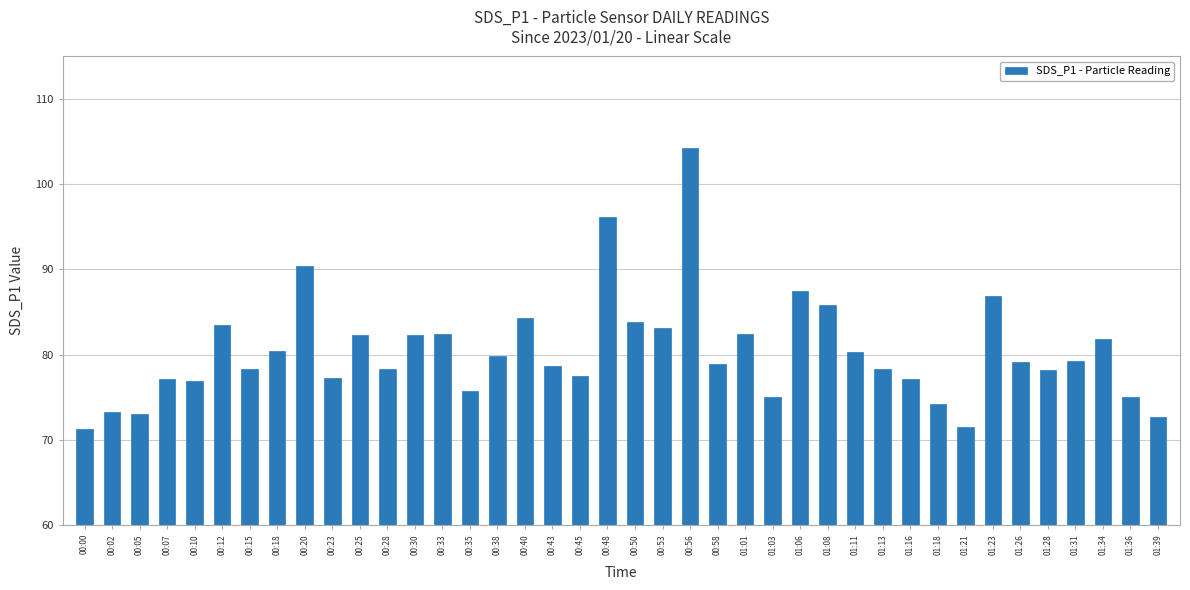

The chart shows a value of 75.7 at 00:35. True or false?

True